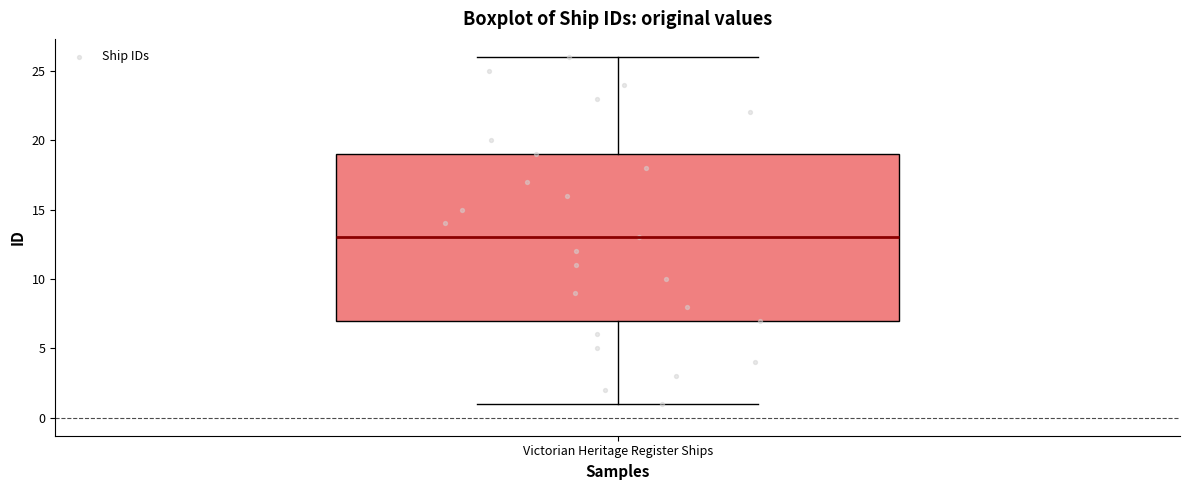

Transcribe this box plot: give where the median line is, the range the box spans, and where the two whiskers end, as read against the y-axis. The values are not printed on the chart, so give them approximately, as read against the axis.

median 13, box 7 to 19, whiskers 1 to 26